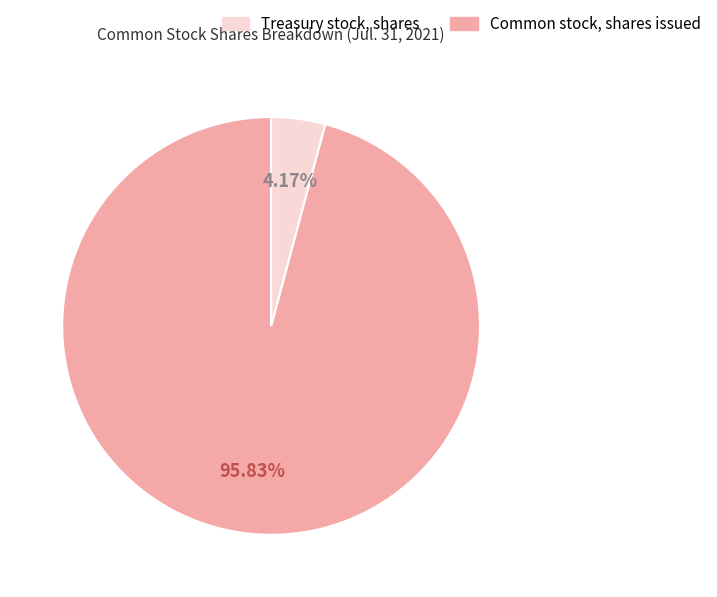

Does any single category account for the majority?

Yes